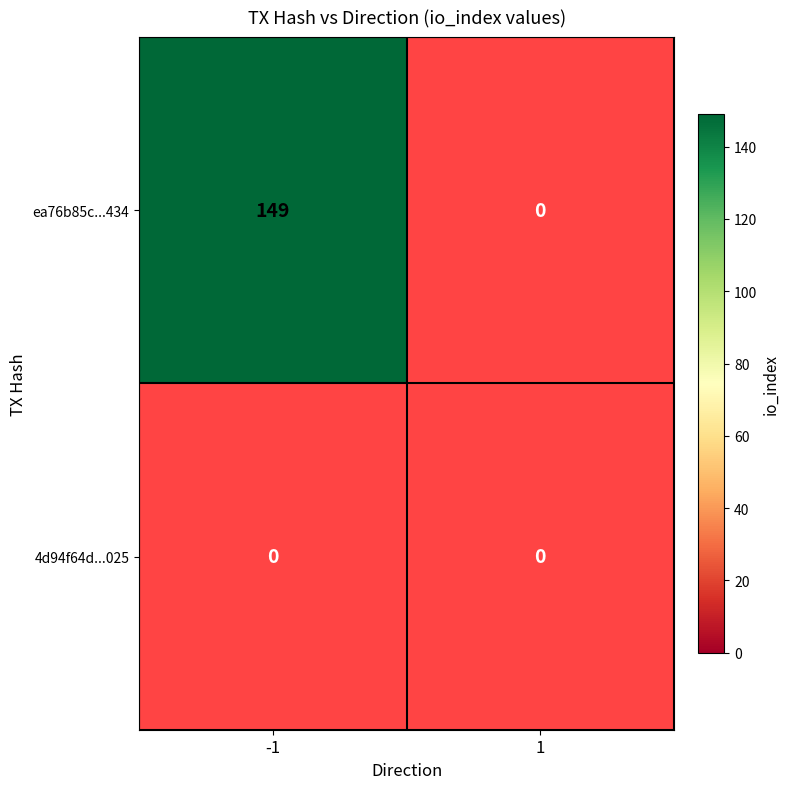

Reading left to right, extract all data points from this chart.

ea76b85c12ff5dfd7648b63c93795cf584ee434: direction_-1=149	direction_1=0
4d94f64de8699d3ce9a7d0408d8ce62cb0ba025: direction_-1=0	direction_1=0